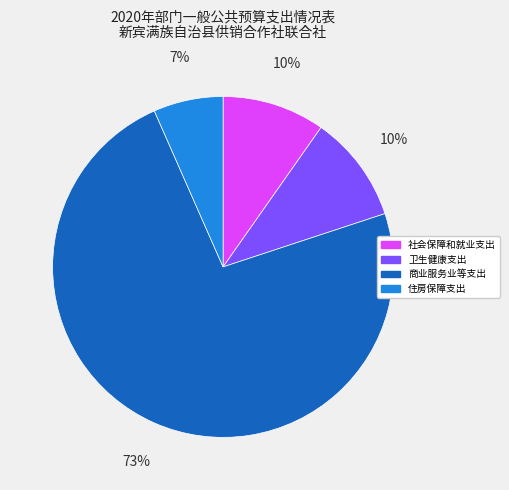

Which category has the biggest portion of the pie?

商业服务业等支出